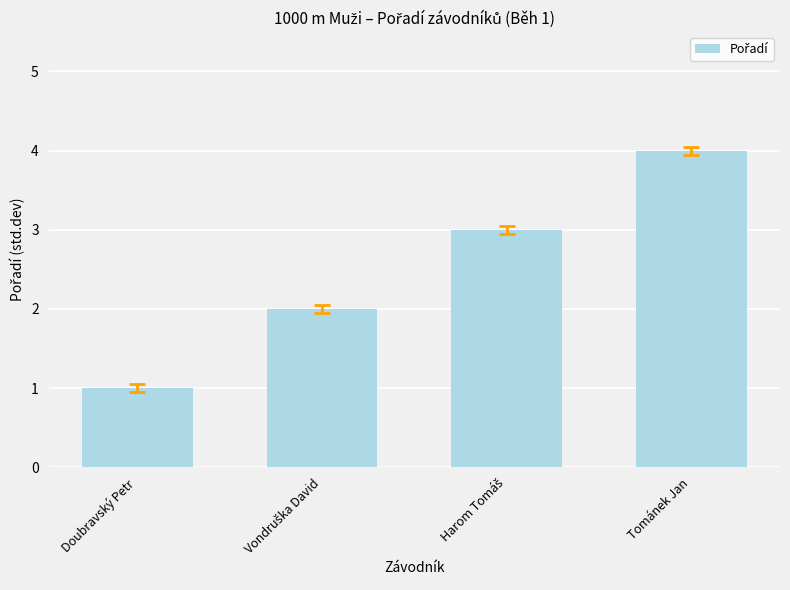

What position from the left is Doubravský Petr?

1